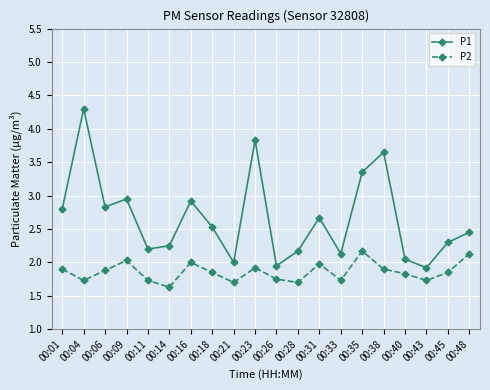

What is the spread (max minus min) of values at 00:33?

0.4